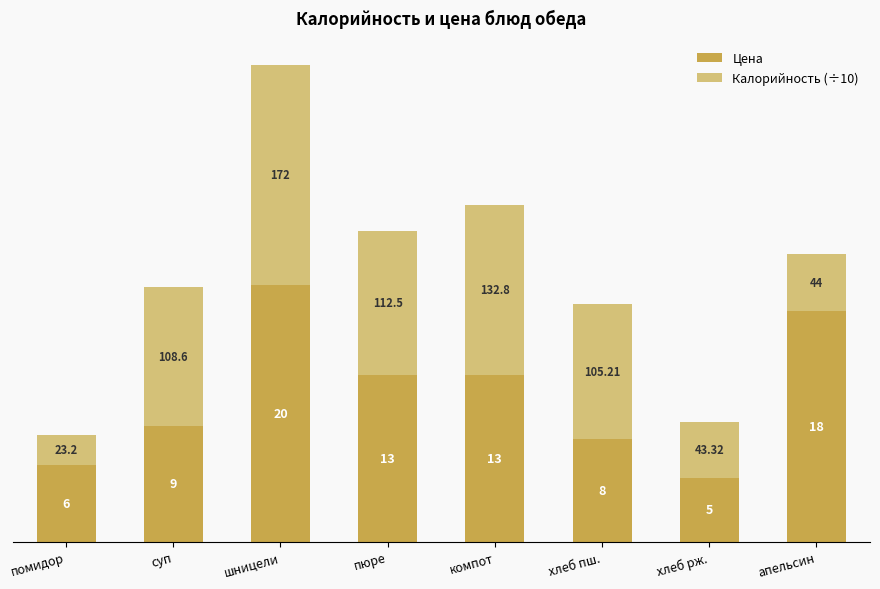

At which label does Цена reach its minimum?

хлеб рж.